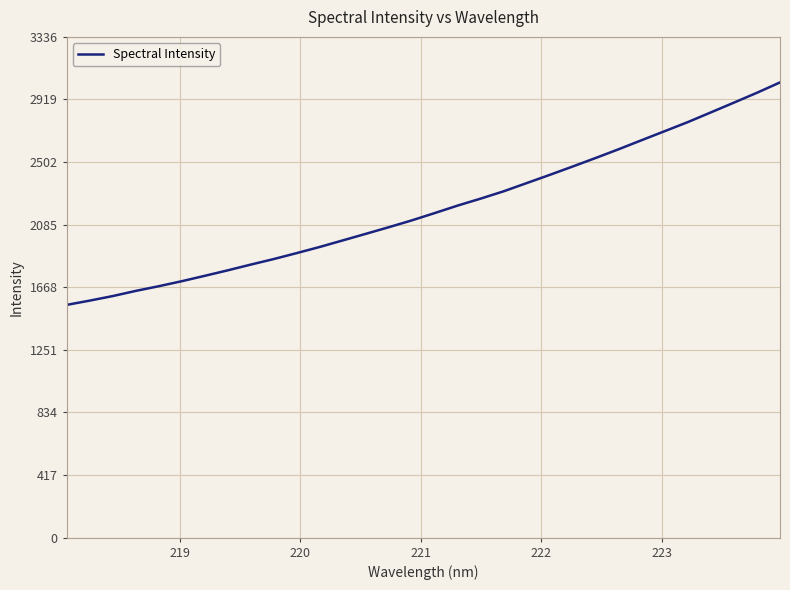

What is the maximum value shown in the chart?

3032.6